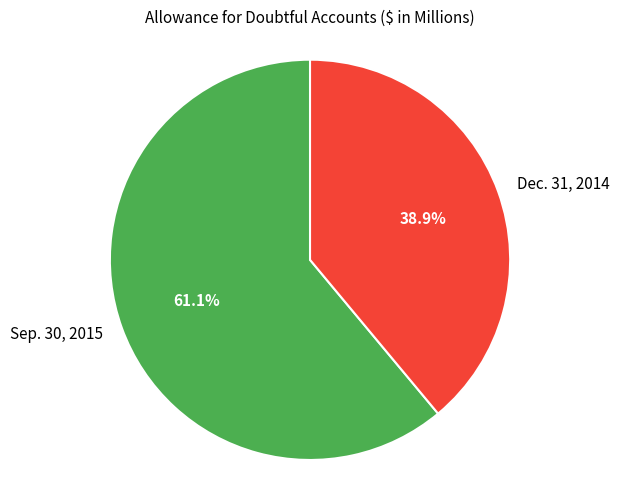

What percentage is NOT represented by Dec. 31, 2014?

61.1%